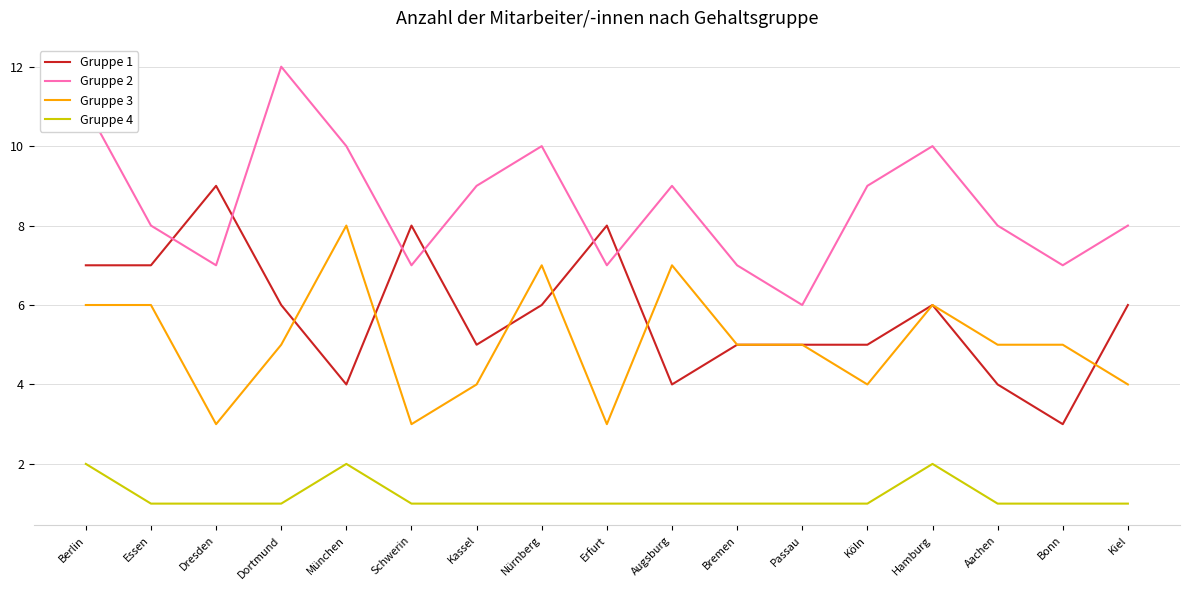

Count the Gruppe 1 values in the range 5 to 7.

10